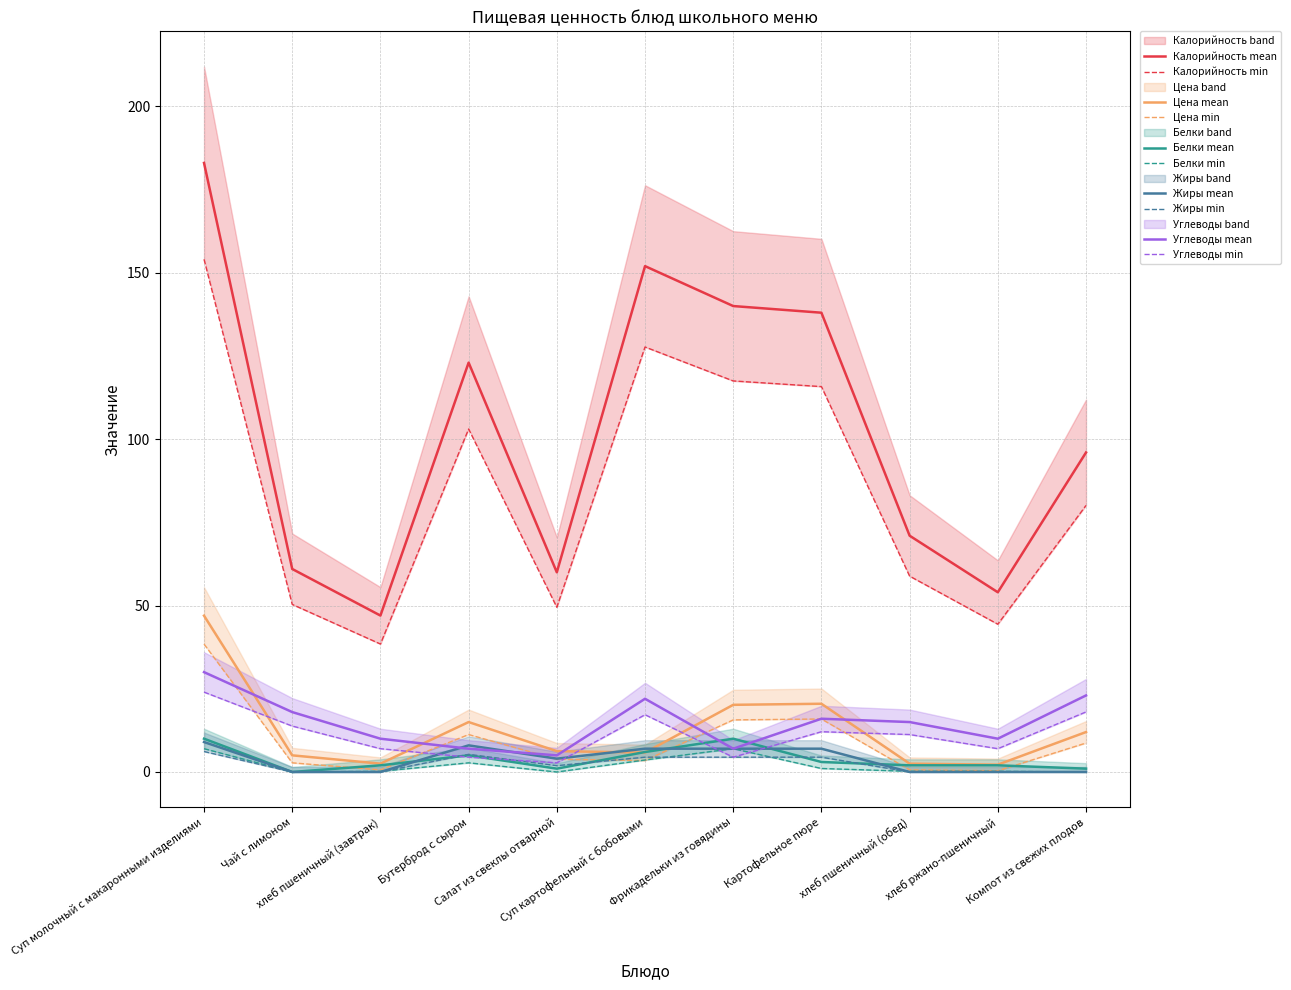

Which series has the largest range (max minus min)?

Калорийность